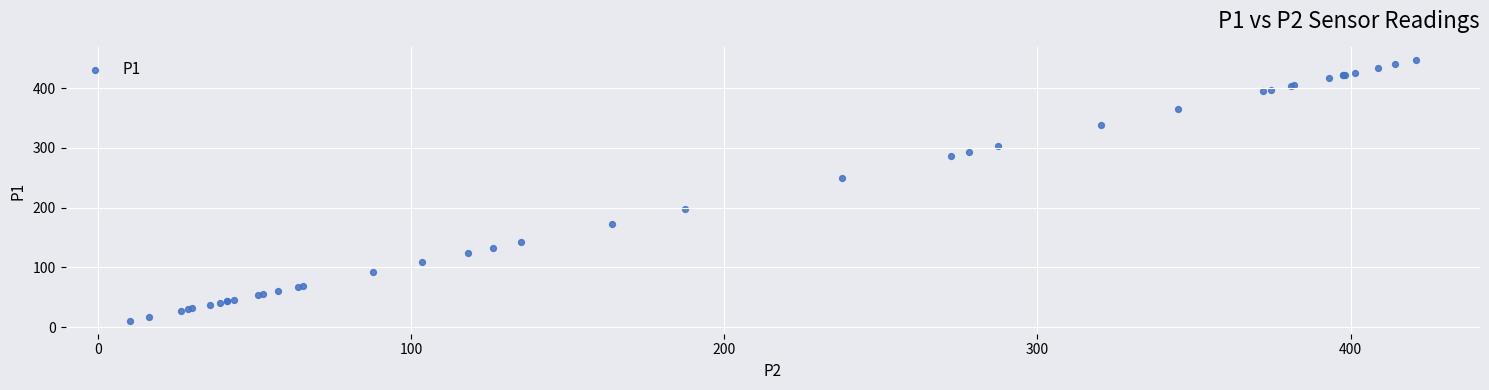

What Y value in the scatter plot is closest to 228?

250.2